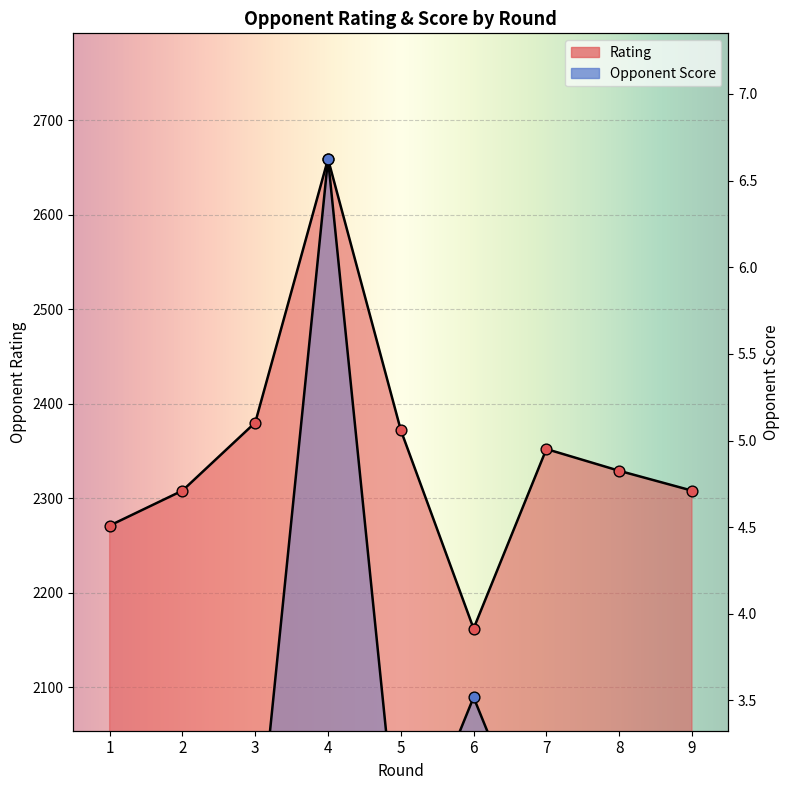

Is the value of Opponent Score at 6 greater than the value of Rating at 1?

No